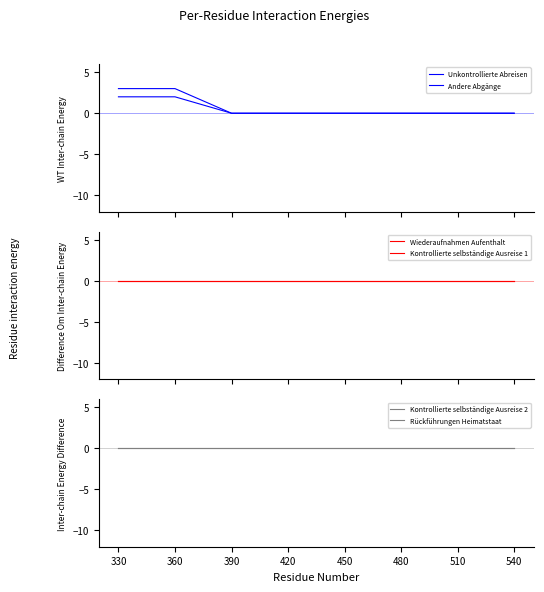

Is the value of Kontrollierte selbständige Ausreise 2 at 540 greater than the value of Wiederaufnahmen Aufenthalt at 420?

No